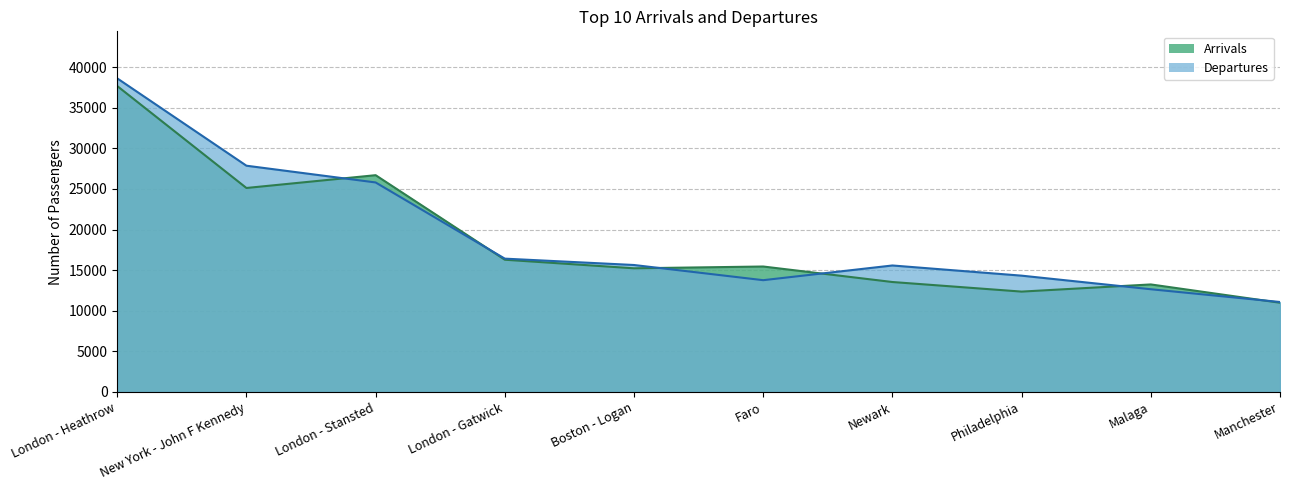

The Arrivals series shows 29183 at London - Gatwick. True or false?

False